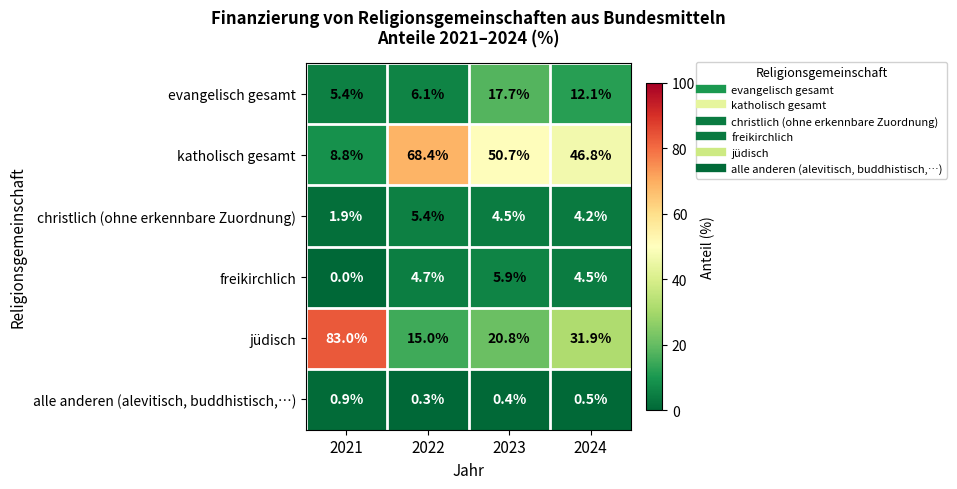

Between 2021 and 2024, which series saw the biggest shift?

jüdisch